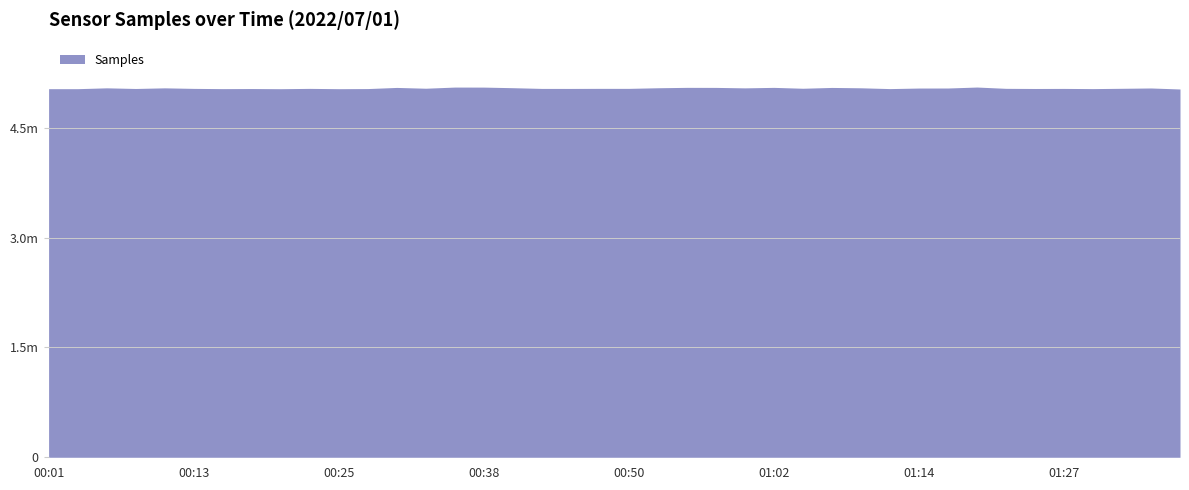

At which category does the chart reach its peak across all series?

01:19